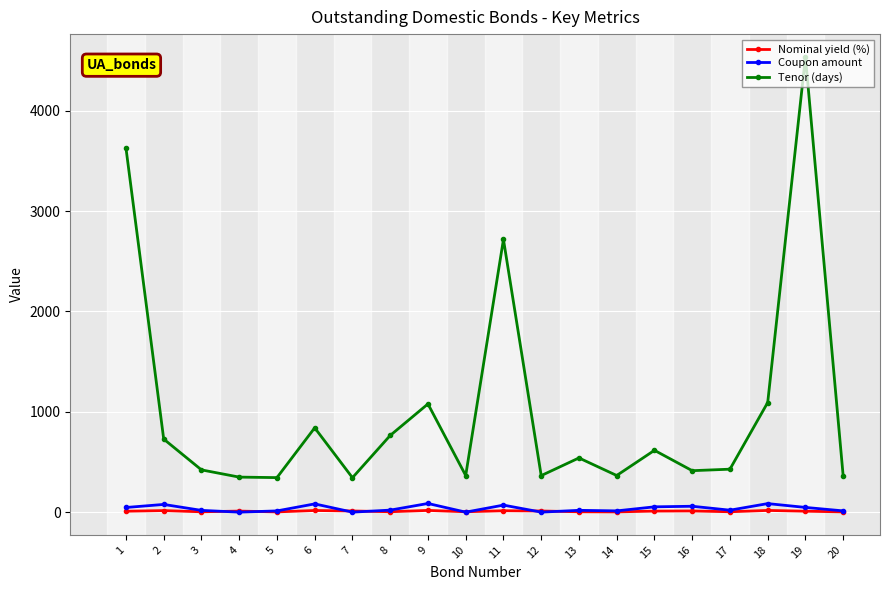

Which series has the largest total across all categories?

Tenor (days)